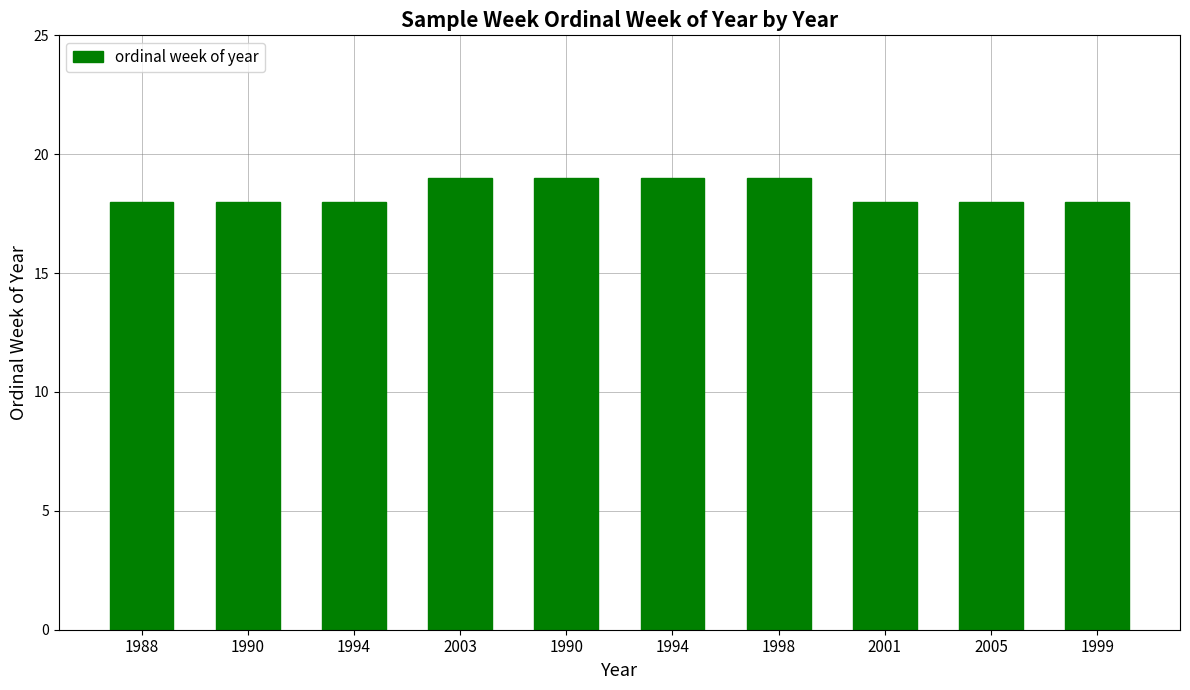

Count the number of categories in the chart.

10